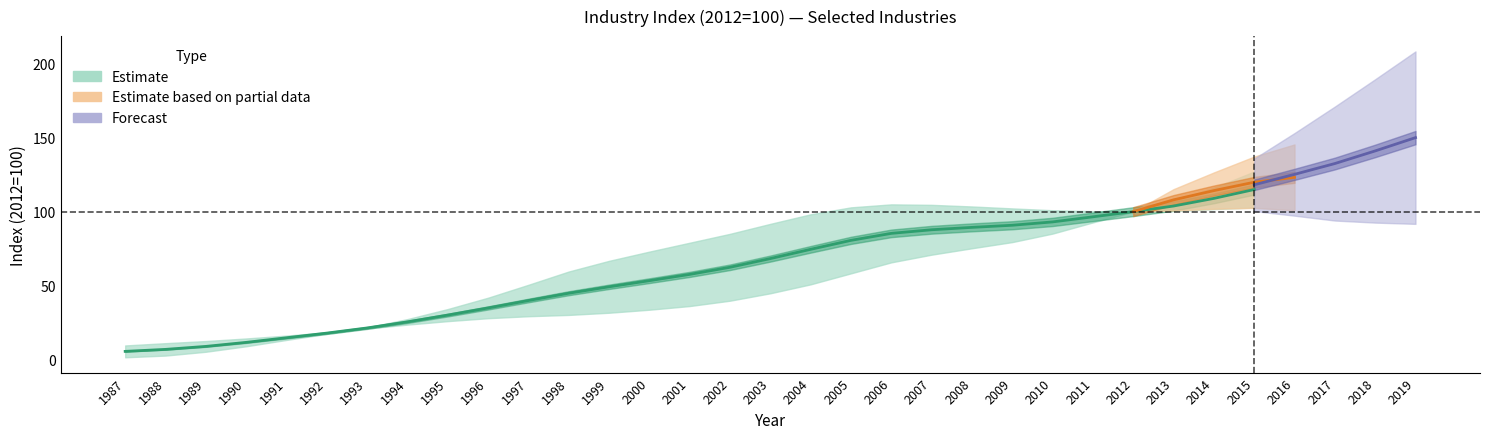

Which has a higher value, 2004 or 1990?

2004